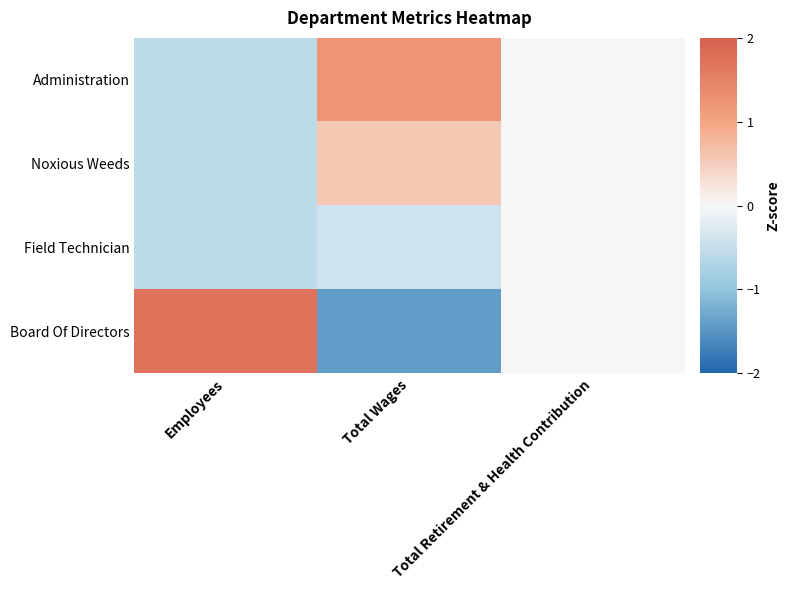

Reading right to left, list all the values displayed in this chart.

Administration: Total Retirement & Health Contribution=0.0	Total Wages=1.2	Employees=-0.6
Noxious Weeds: Total Retirement & Health Contribution=0.0	Total Wages=0.6	Employees=-0.6
Field Technician: Total Retirement & Health Contribution=0.0	Total Wages=-0.4	Employees=-0.6
Board Of Directors: Total Retirement & Health Contribution=0.0	Total Wages=-1.4	Employees=1.7